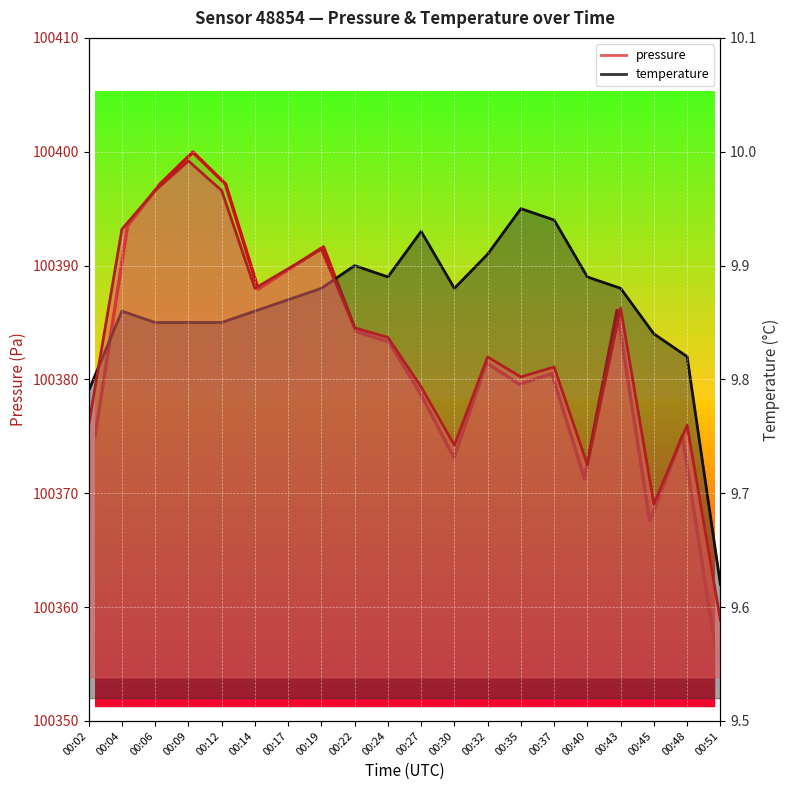

Is the value of pressure at 00:40 greater than the value of temperature at 00:48?

Yes